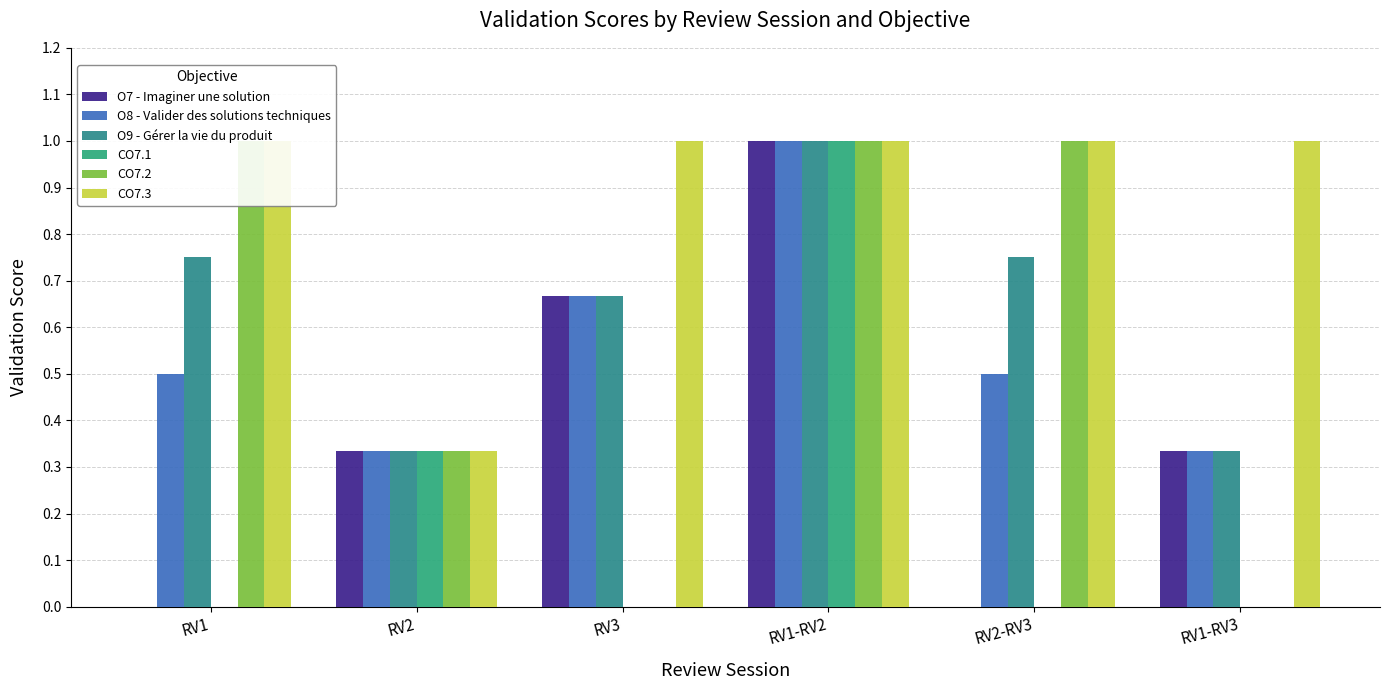

Rank the series at RV2 from lowest to highest value.

O7 - Imaginer une solution, O8 - Valider des solutions techniques, O9 - Gérer la vie du produit, CO7.1, CO7.2, CO7.3